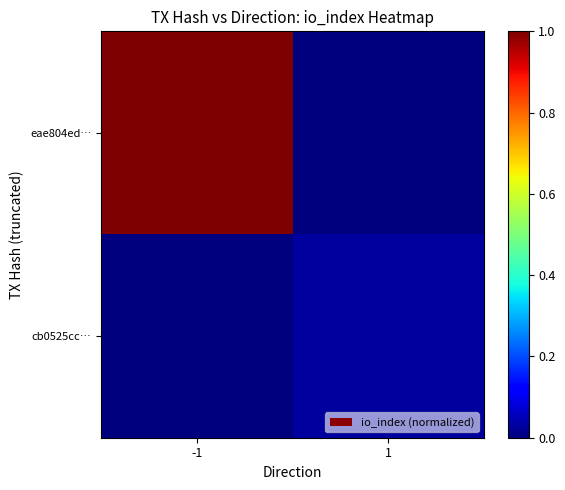

Which series has the largest total across all categories?

eae804ed…